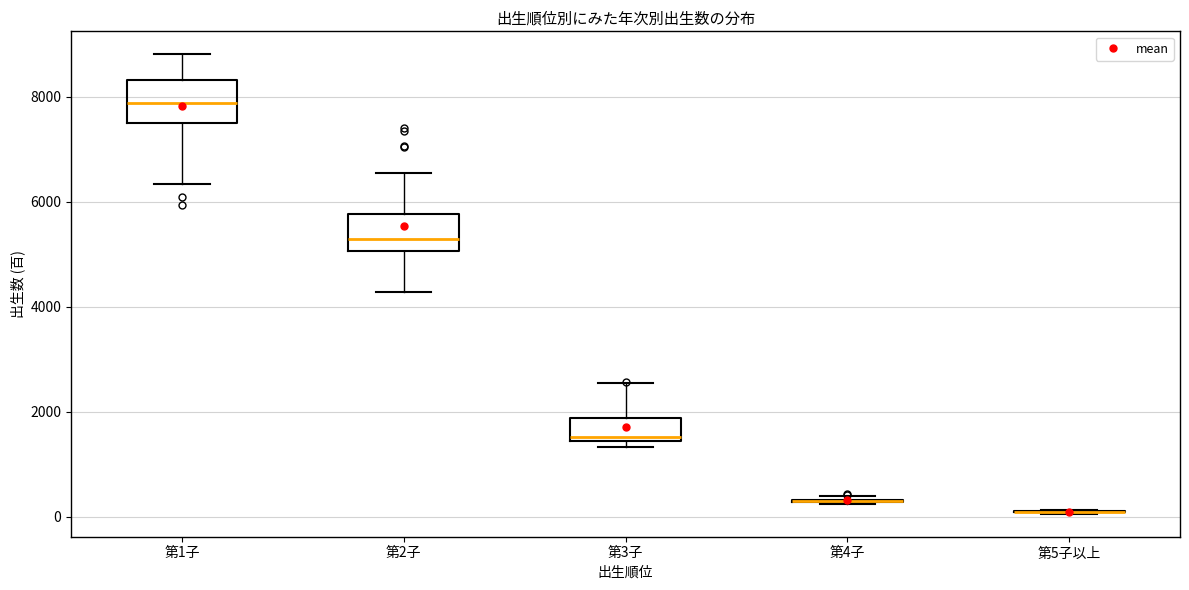

Reading left to right, read every box against the y-axis: the position of its median line, the range the box covers, and the ends of its whiskers. The values are not printed on the chart, so give them approximately, as read against the axis.

第1子: median 7800, box 7600 to 8400, whiskers 6400 to 8800
第2子: median 5400, box 5000 to 5800, whiskers 4200 to 6600
第3子: median 1600, box 1400 to 1800, whiskers 1400 (just below the box's lower edge) to 2600
第4子: box collapsed to a line at 400, whiskers 200 to 400
第5子以上: box collapsed to a line at 0, whiskers 0 to 200